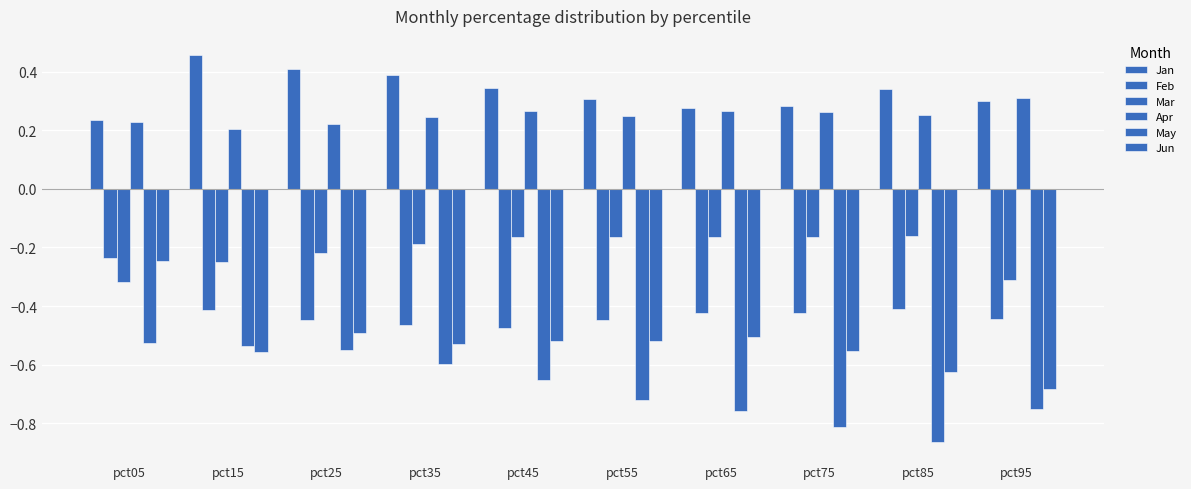

Does the chart contain stacked bars?

No